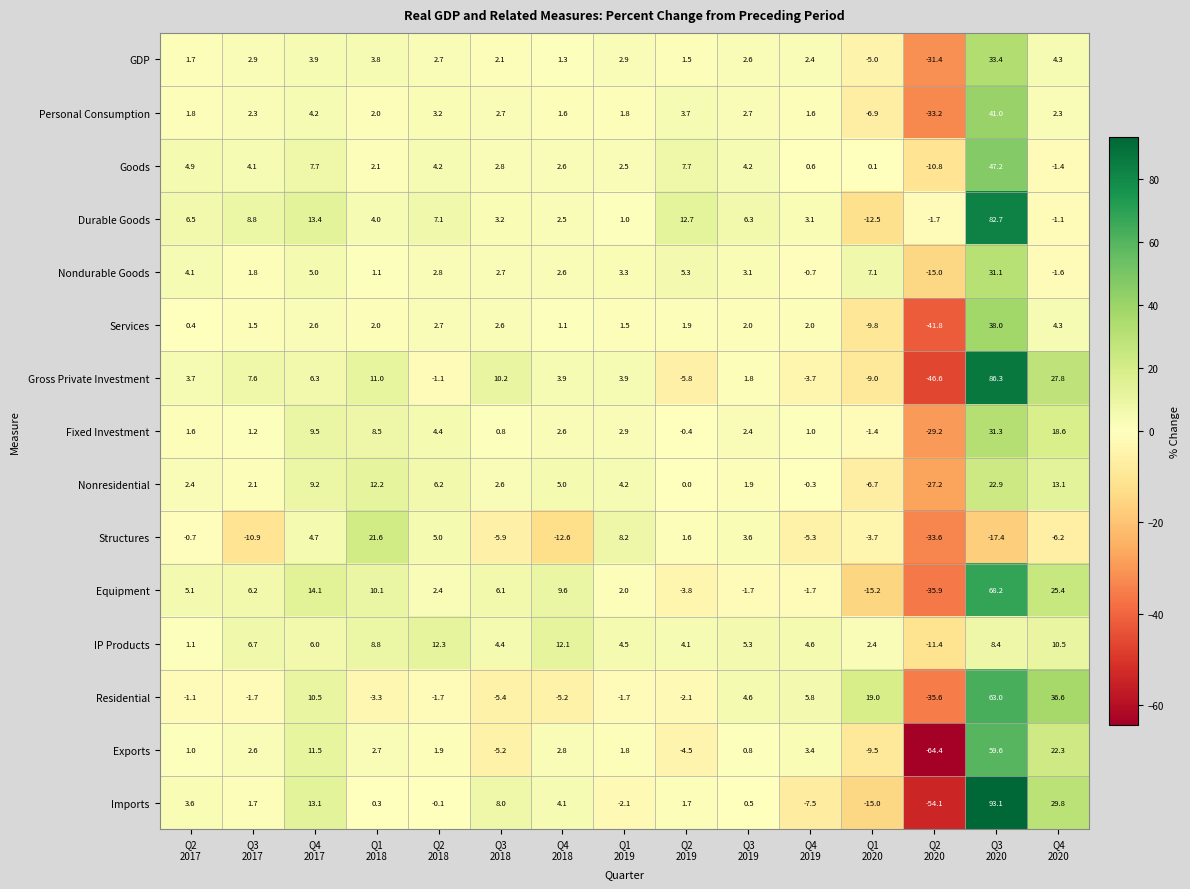

Which series has the largest total across all categories?

Durable Goods